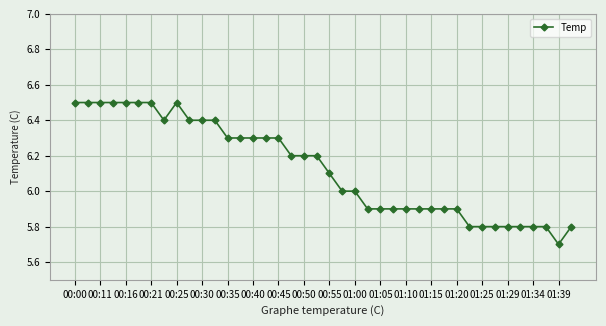

What is the maximum value shown in the chart?

6.5